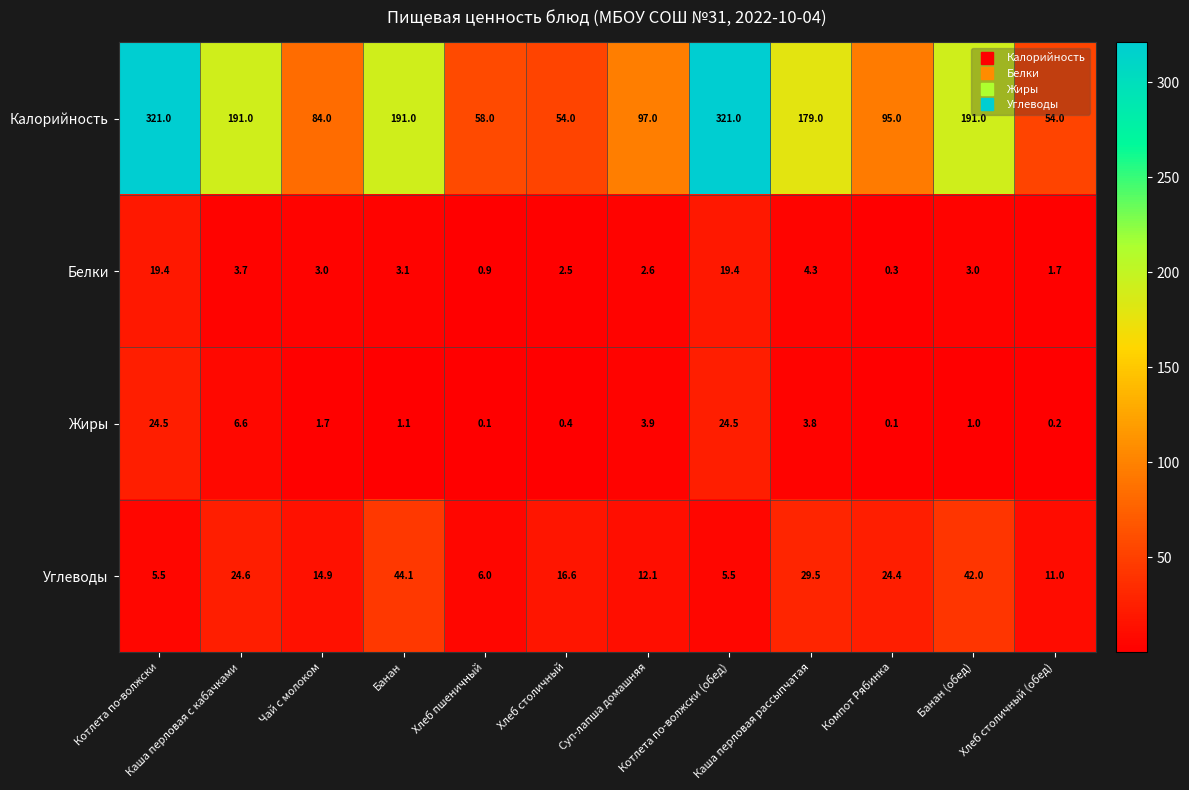

Rank the series at Котлета по-волжски (обед) from lowest to highest value.

Углеводы, Белки, Жиры, Калорийность